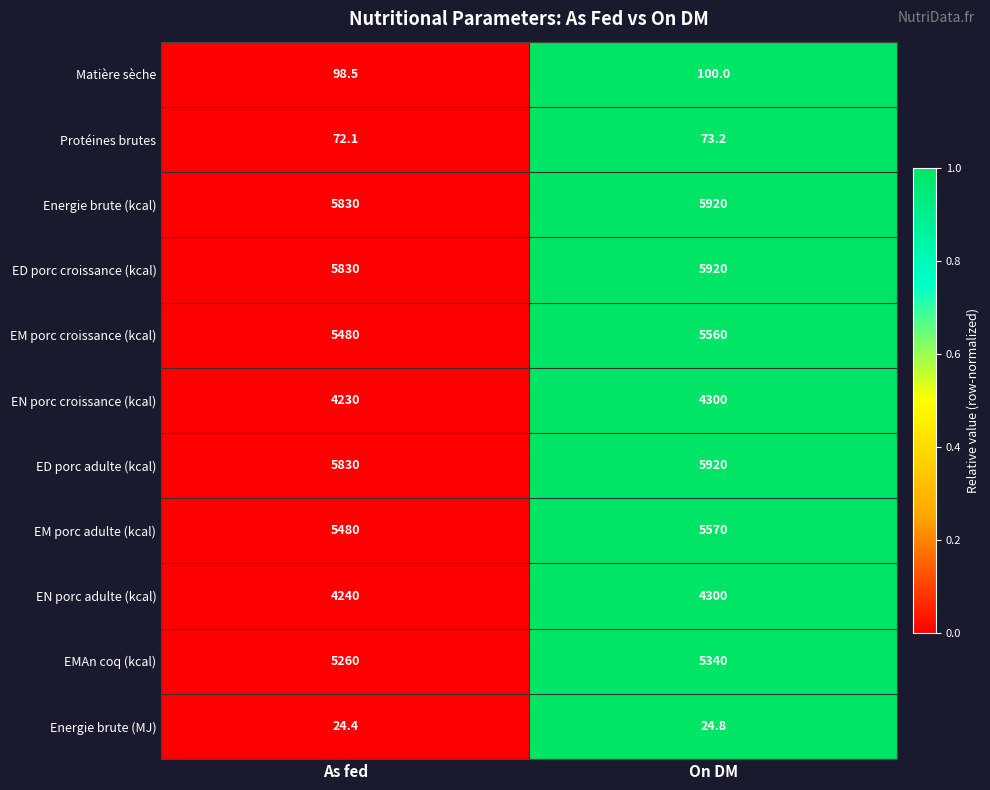

Read the EM porc adulte (kcal) value at On DM.

5570.0